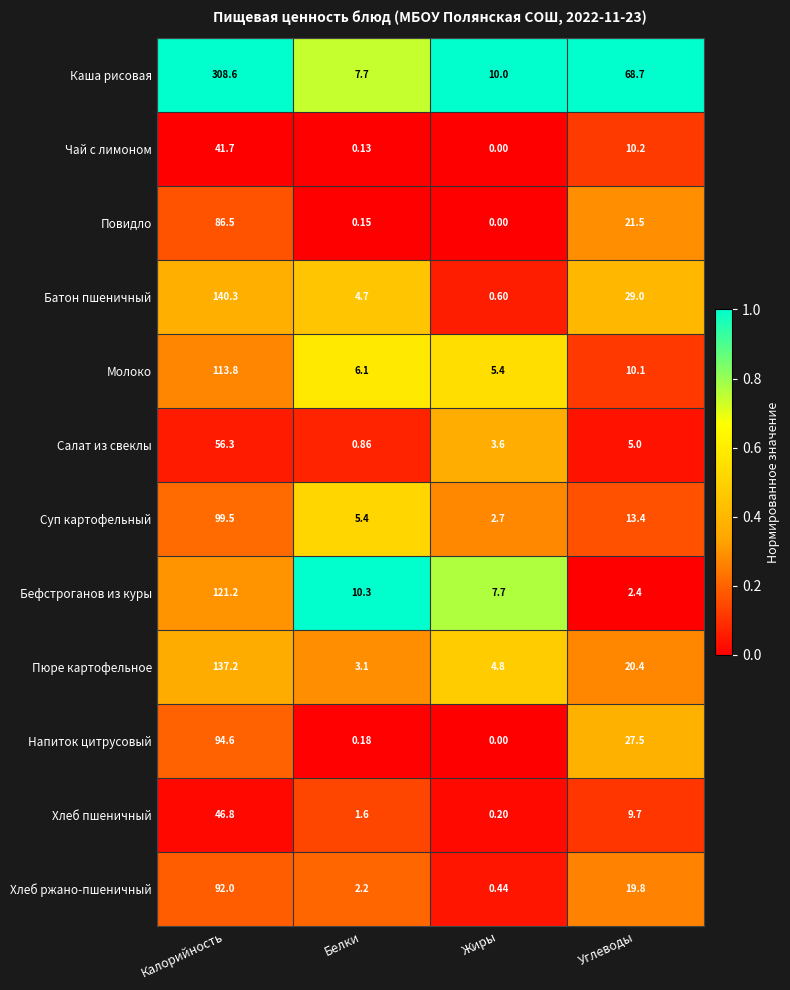

At which label is Бефстроганов из куры closest to 61?

Белки